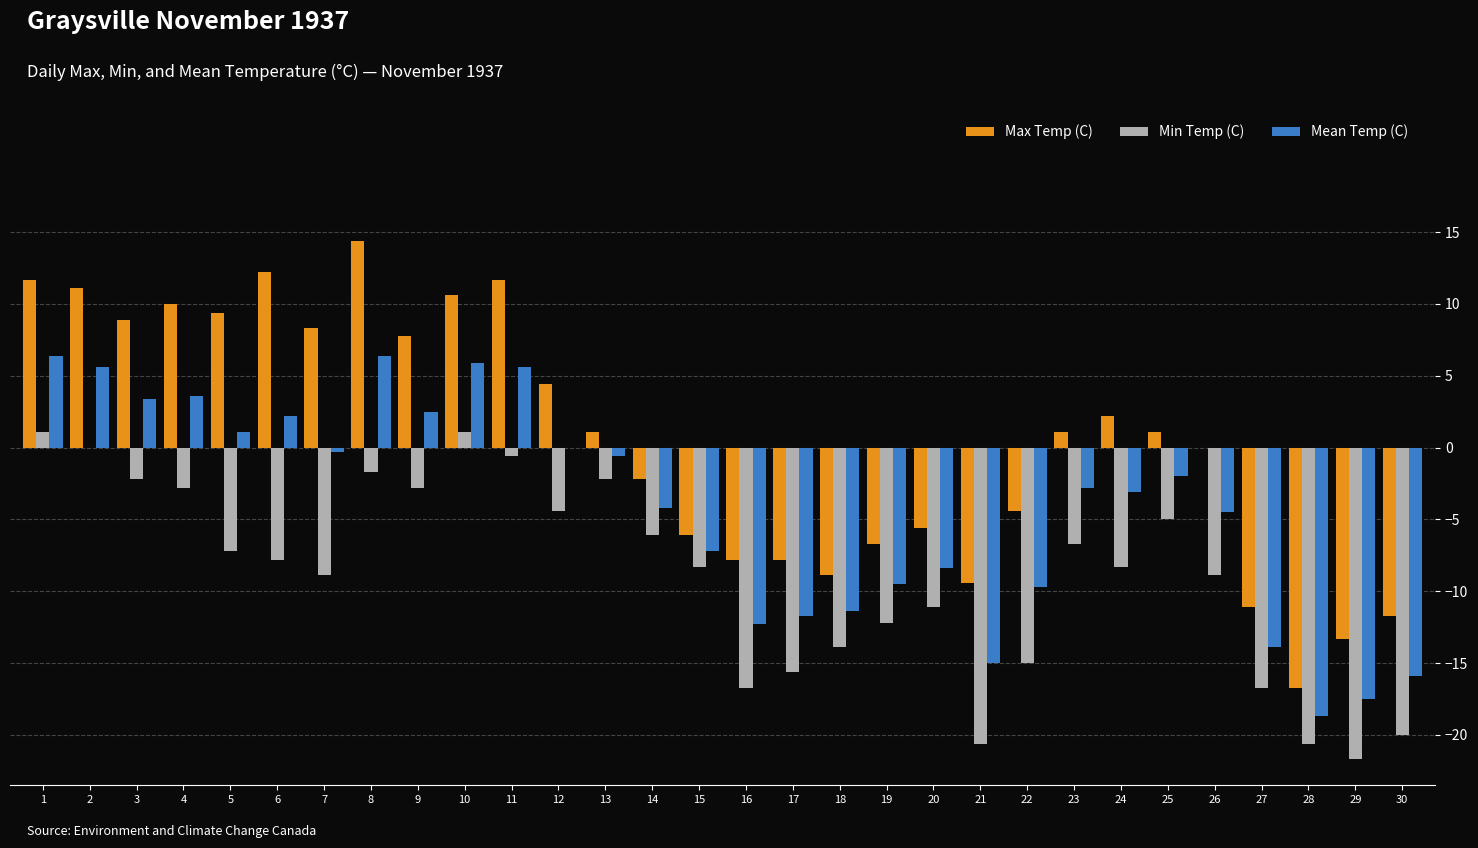

Which label corresponds to the largest value in the chart?

8